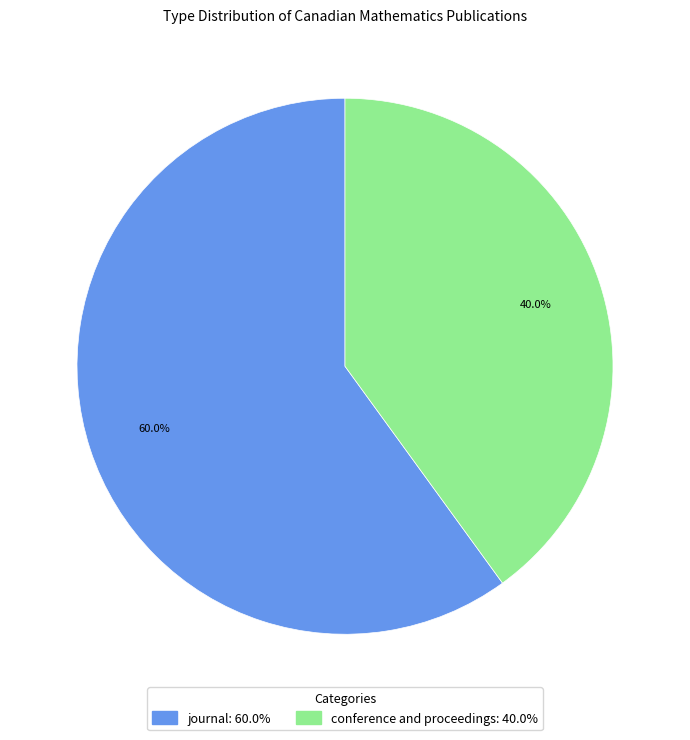

Which slice represents more than half of the pie?

journal